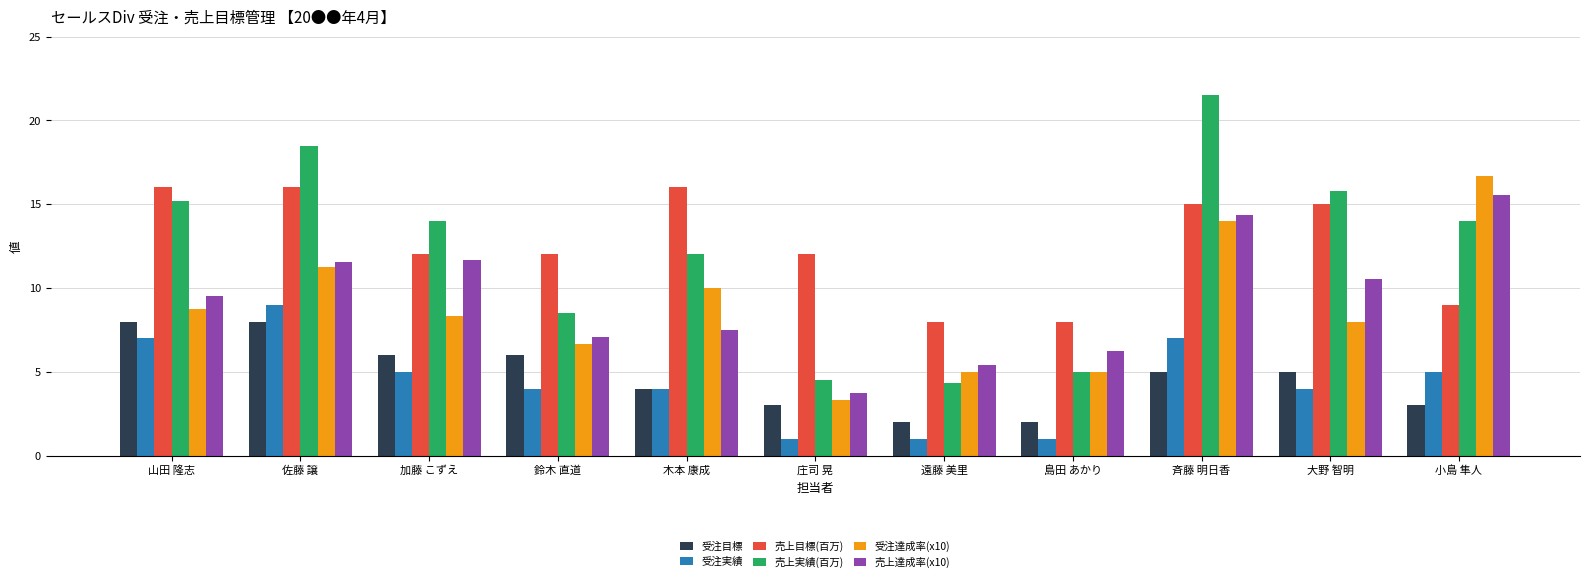

At which category is the sum across all series the highest?

斉藤 明日香